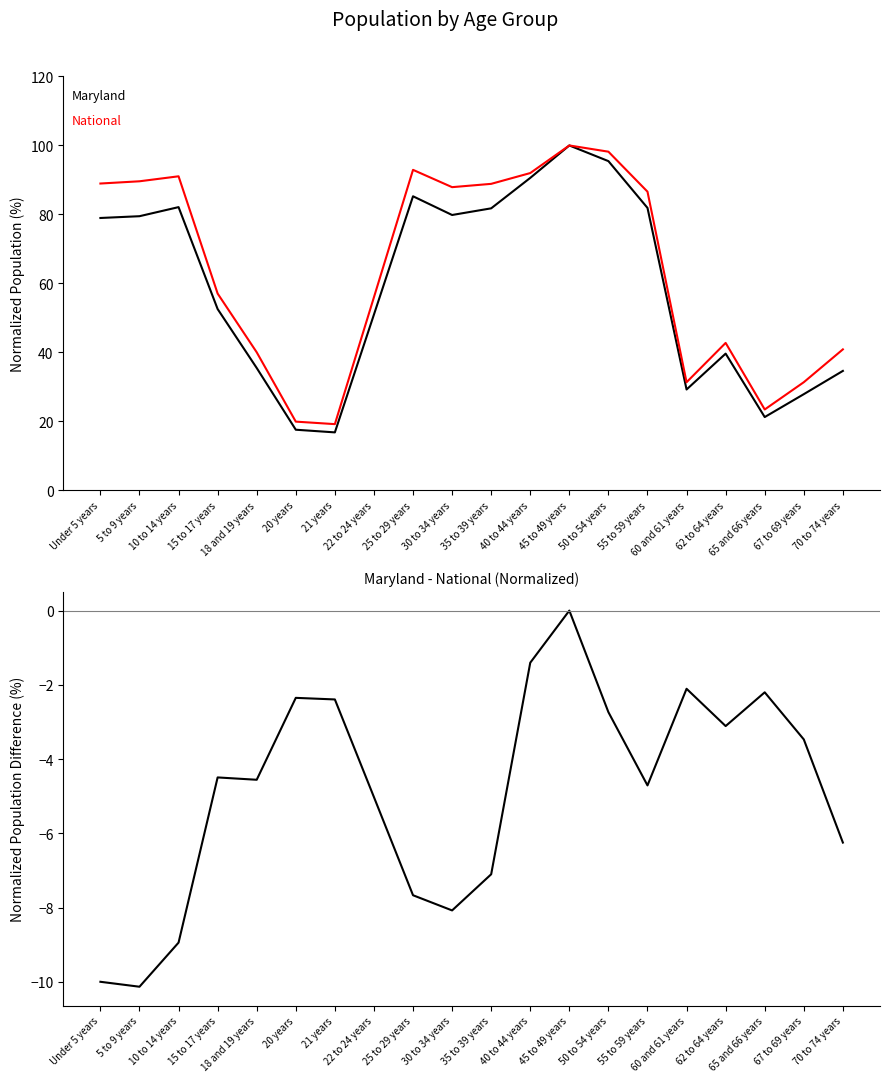

At which category does the chart reach its peak across all series?

45 to 49 years